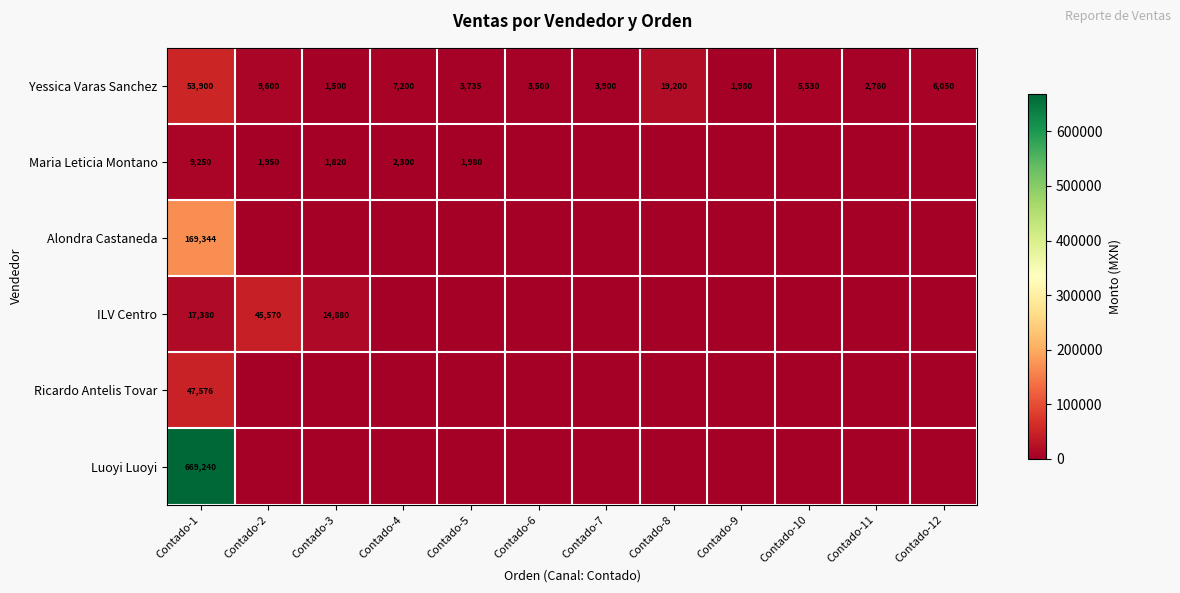

At Contado-1, list the series in order from smallest to largest.

Maria Leticia Montano, ILV Centro, Ricardo Antelis Tovar, Yessica Varas Sanchez, Alondra Castaneda, Luoyi Luoyi